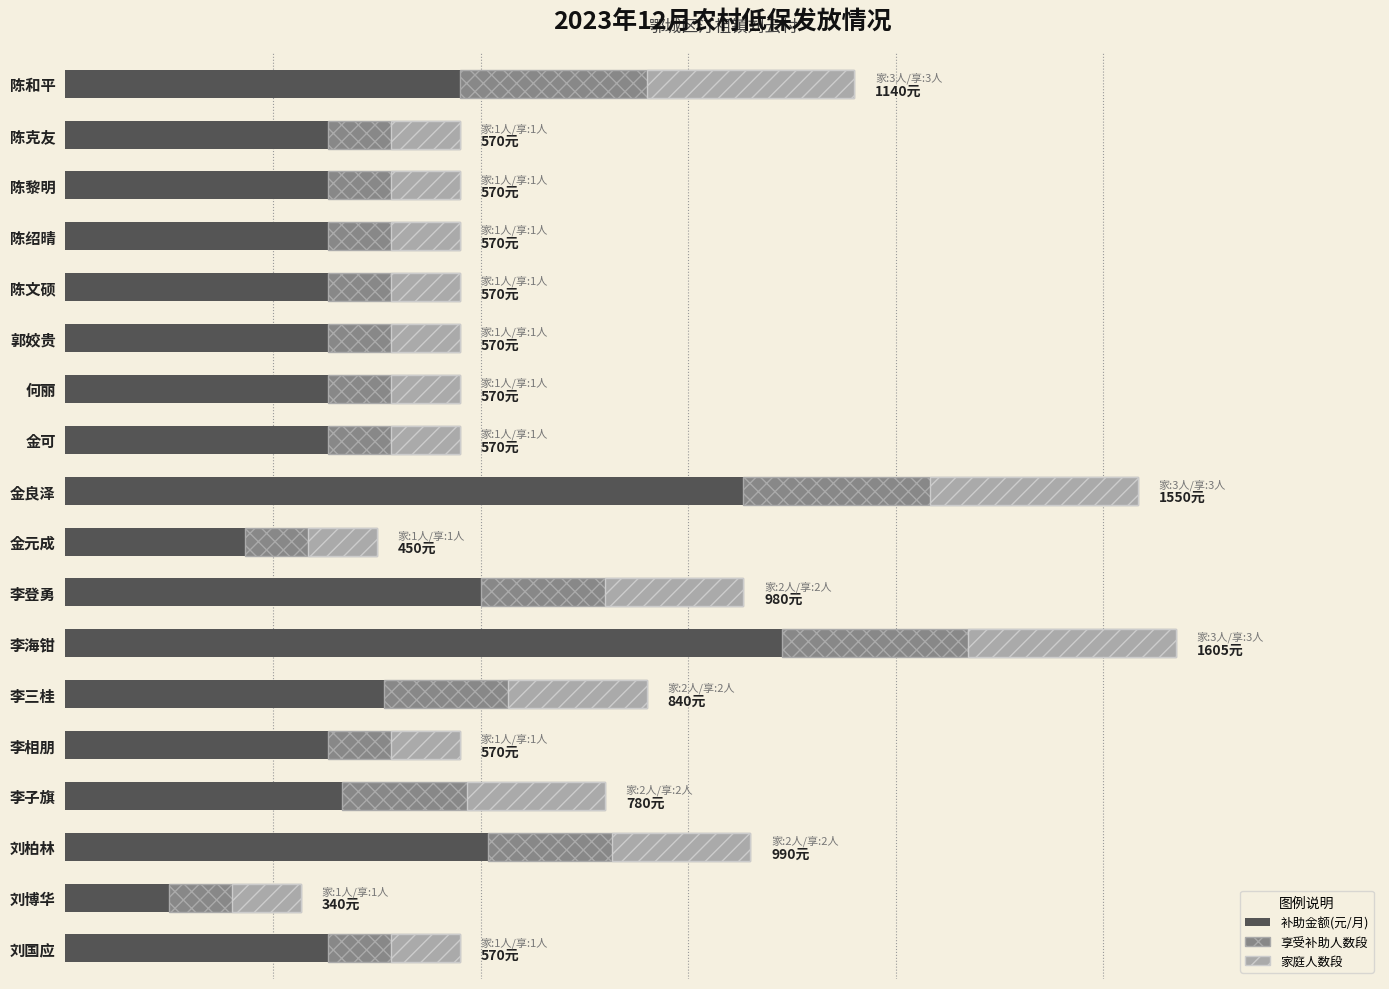

What is the lowest value of the 补助金额(元/月) series?

340